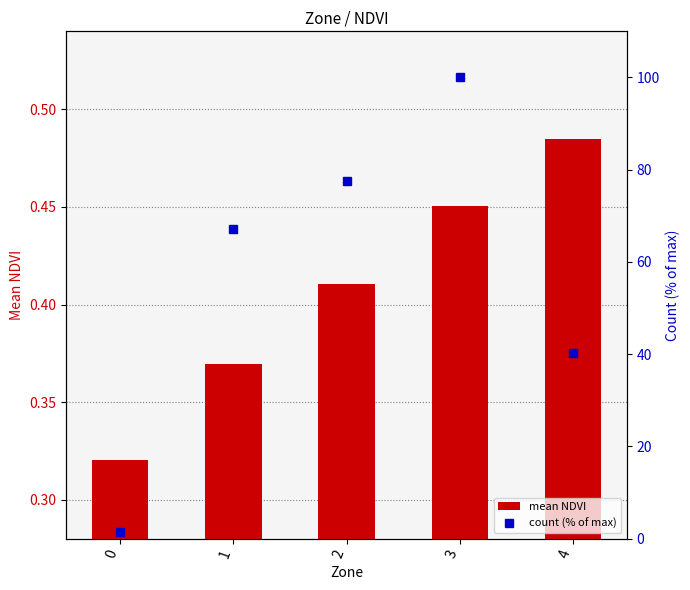

Reading right to left, transcribe all the data shown in this chart.

mean NDVI: 4=0.5	3=0.5	2=0.4	1=0.4	0=0.3
count (% of max): 4=40.3	3=100.0	2=77.6	1=67.2	0=1.5